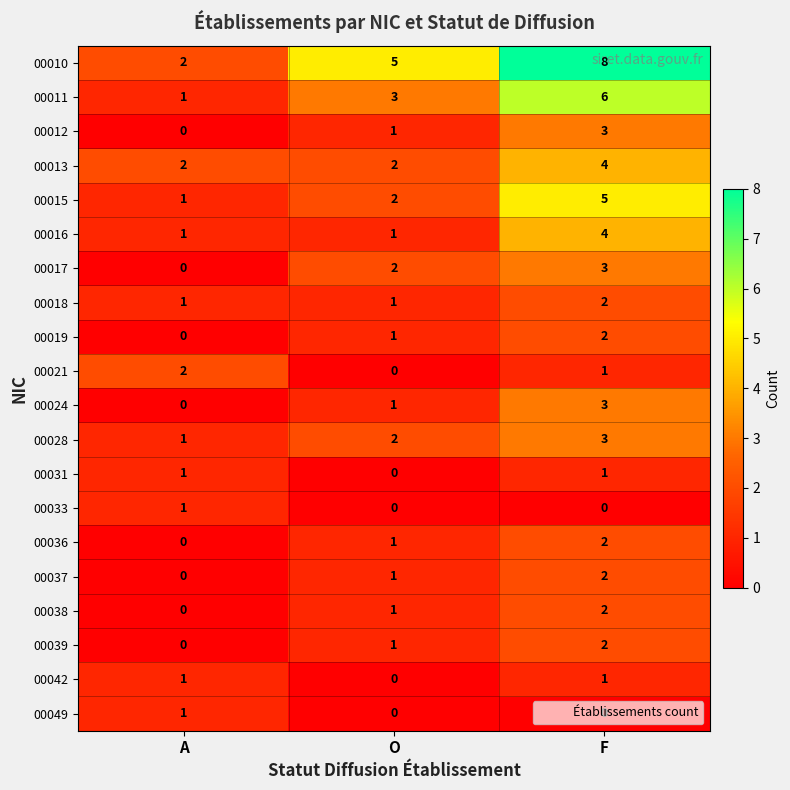

What is the spread (max minus min) of values at F?

8